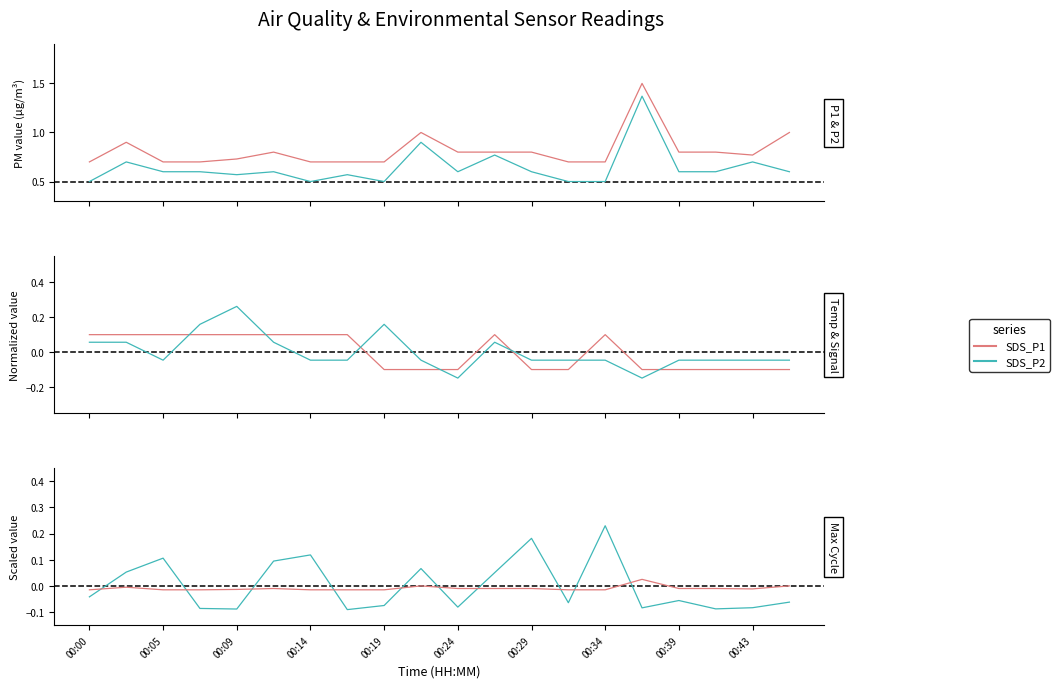

How many values in Max Cycle (norm) are above zero?

8